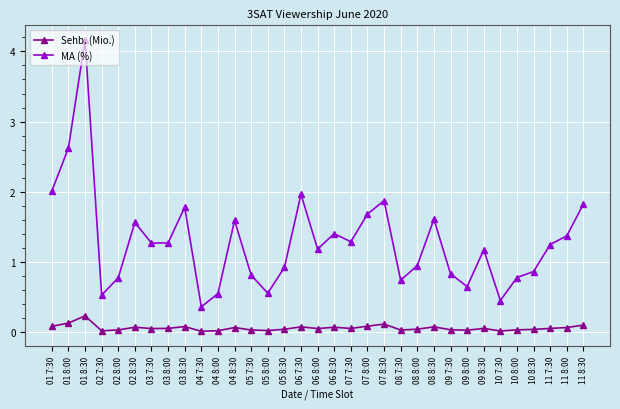

At which label does MA (%) first exceed 1?

01 7:30